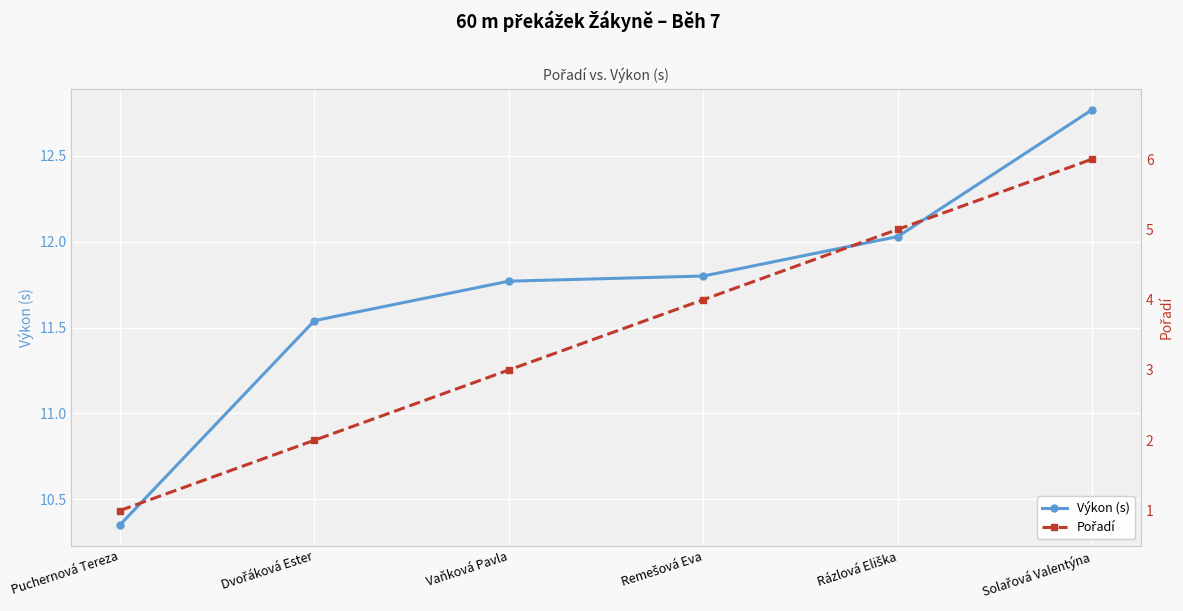

True or false: Výkon (s) has more than 2 interior local peaks.

False